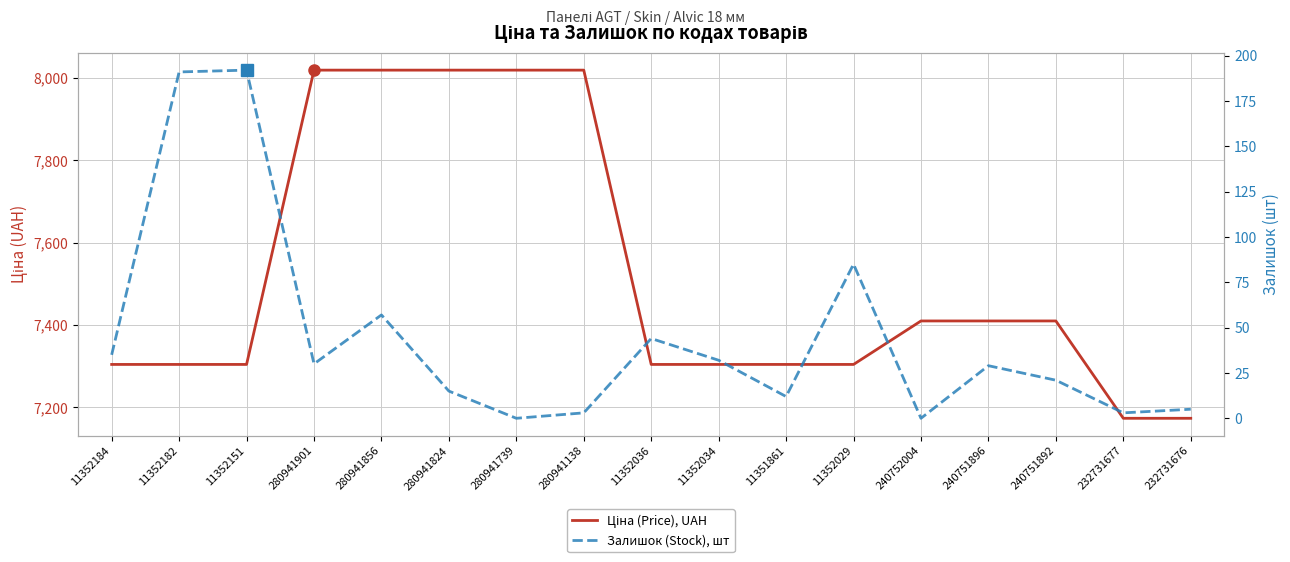

Rank the series by their average value, from lowest to highest.

Залишок (Stock), шт, Ціна (Price), UAH